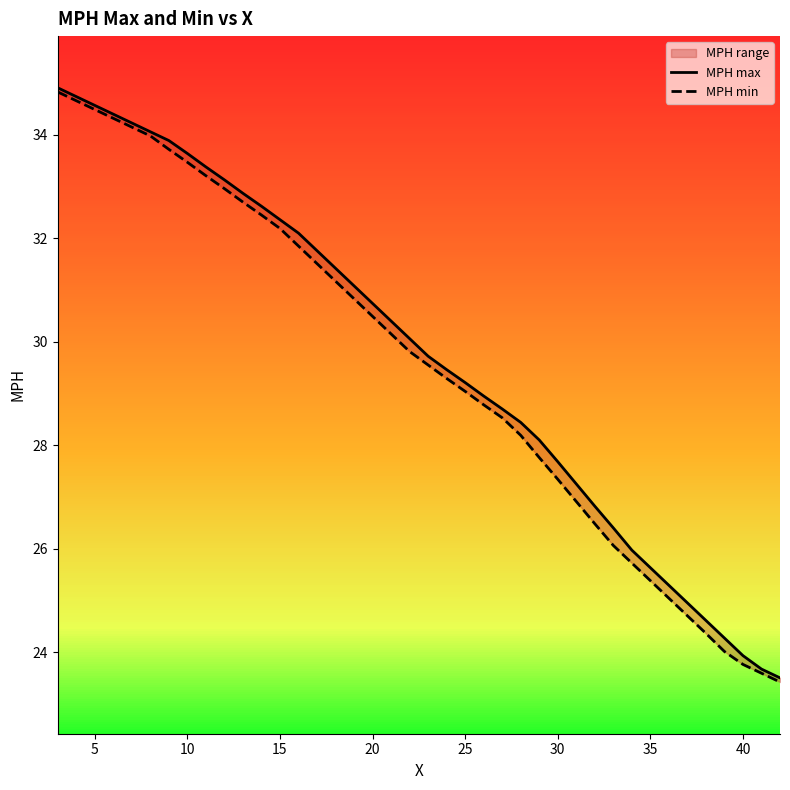

Rank the series by their maximum value, from highest to lowest.

MPH max, MPH min